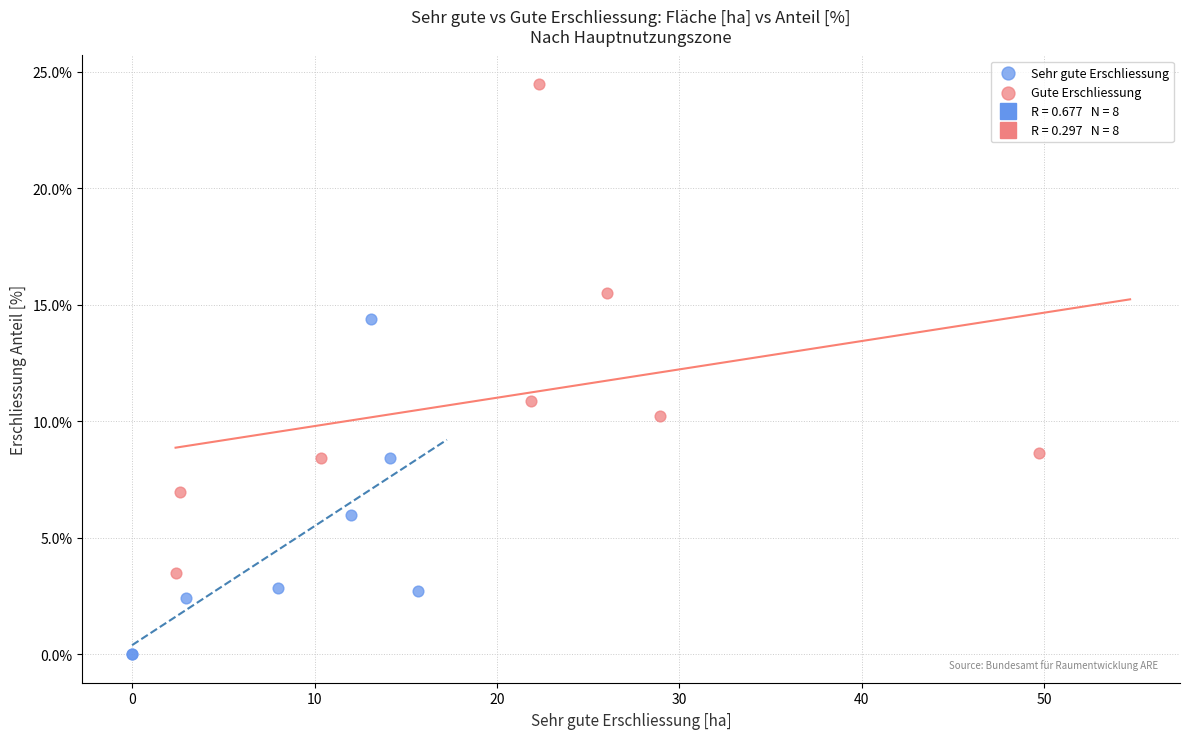

Which series reaches the maximum Y coordinate?

Gute Erschliessung